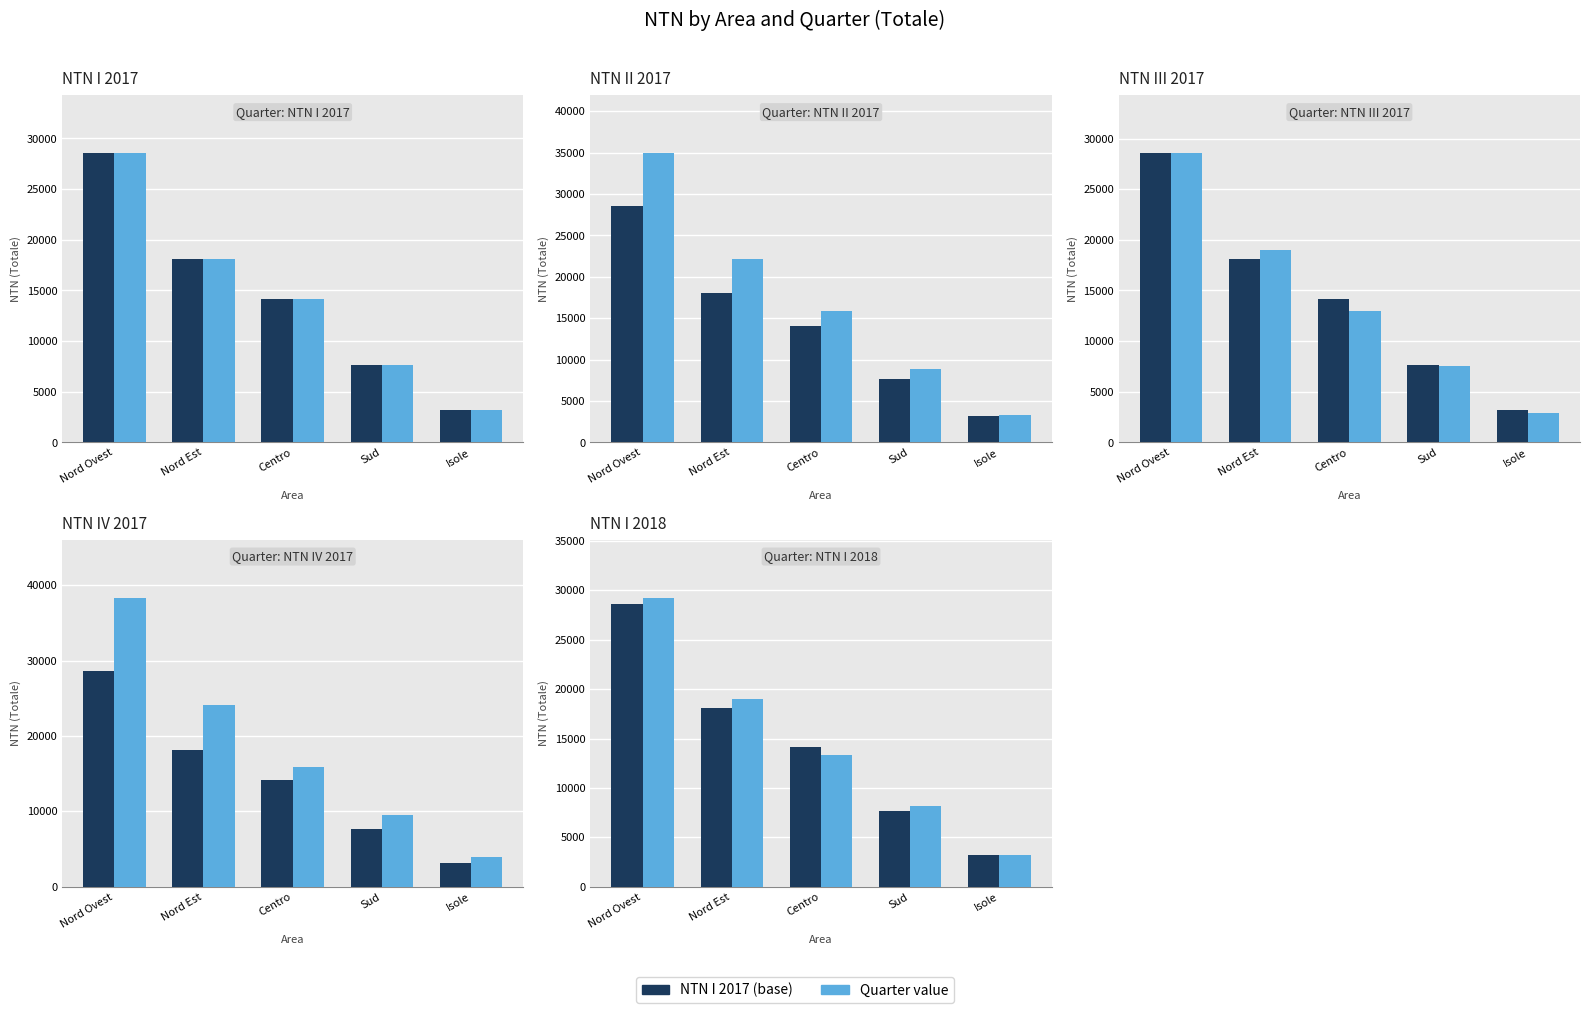

What is the value of the NTN IV 2017 bar at the 5th from the left?

3937.3